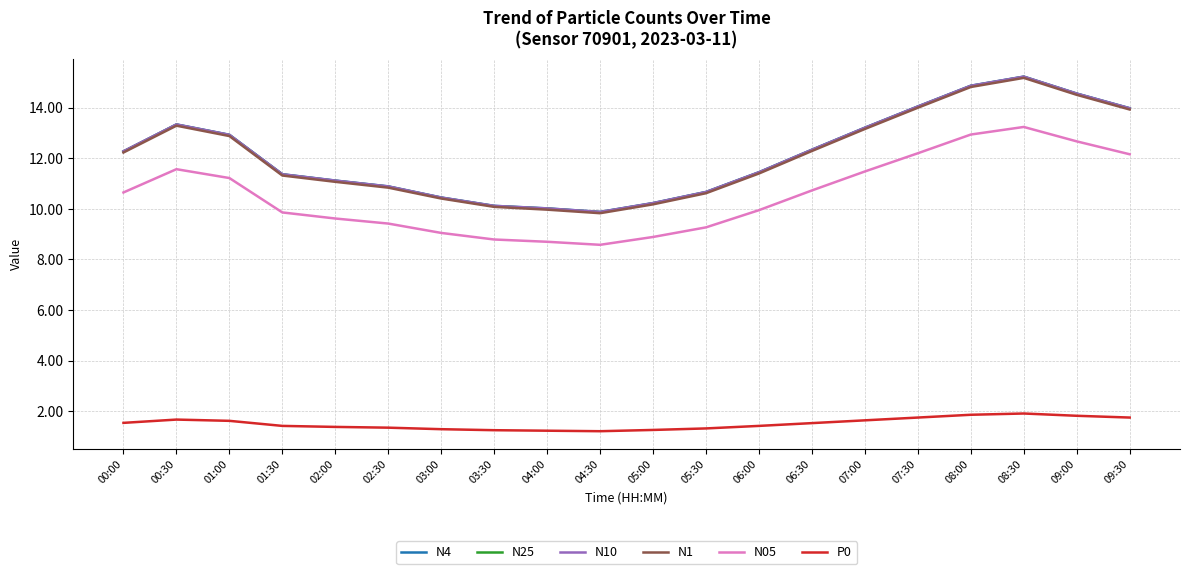

What is the total value across all series at 00:00?

61.2